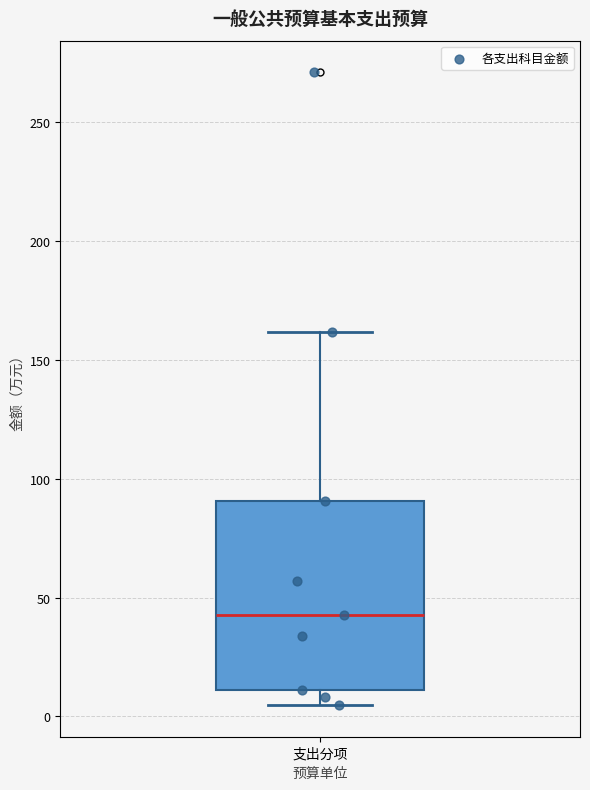

Read this box plot against the y-axis: the position of the median line, the range covered by the box, and the ends of both whiskers. The values are not printed on the chart, so give them approximately, as read against the axis.

median 45, box 10 to 90, whiskers 5 to 160